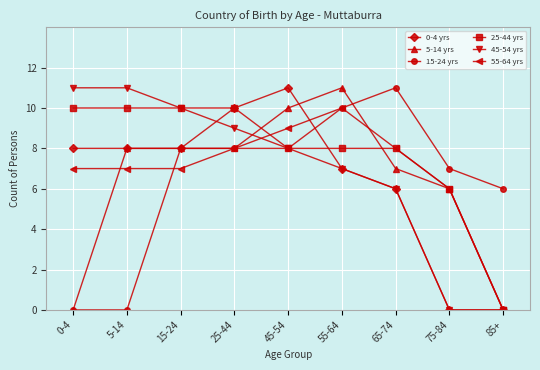

At how many categories does at least one series exceed 2?

9